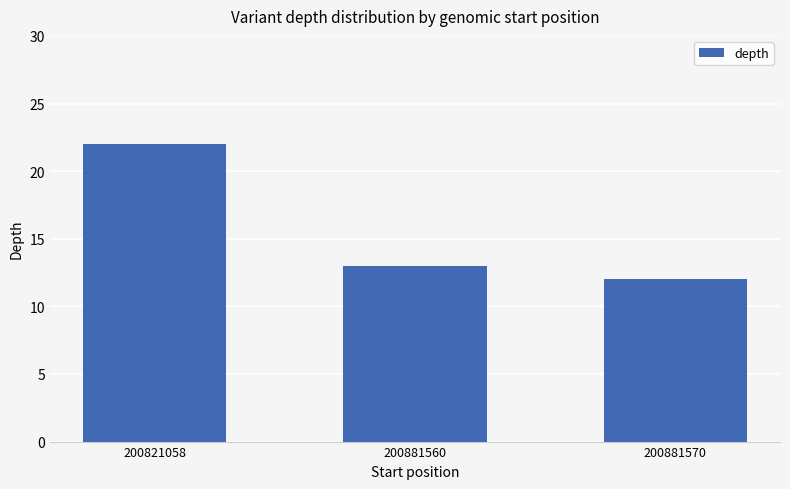

What is the change in value from 200881560 to 200881570?

-1